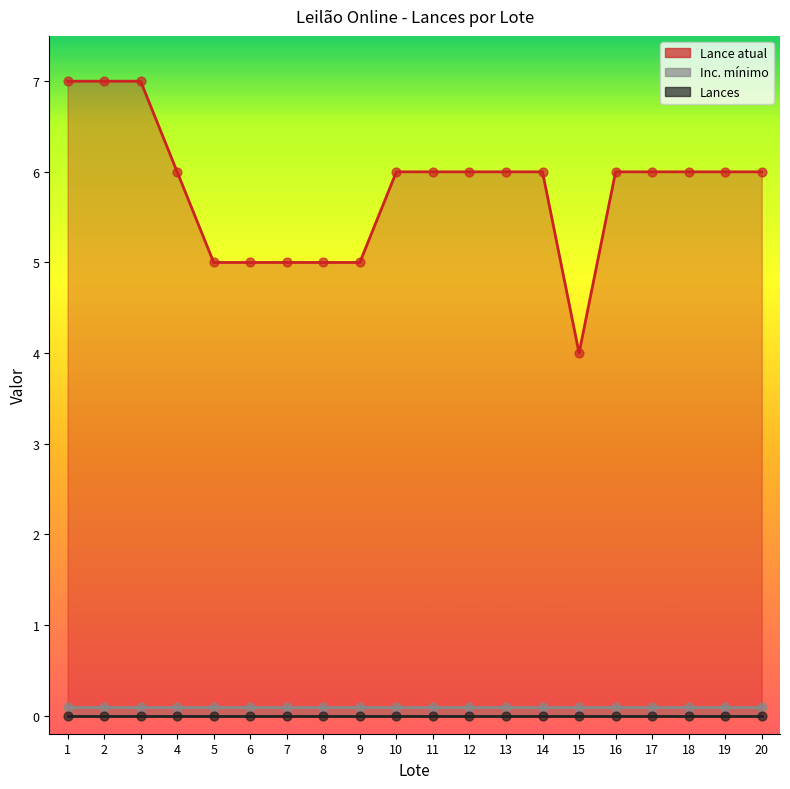

Which series reaches the maximum Y coordinate?

Lance atual